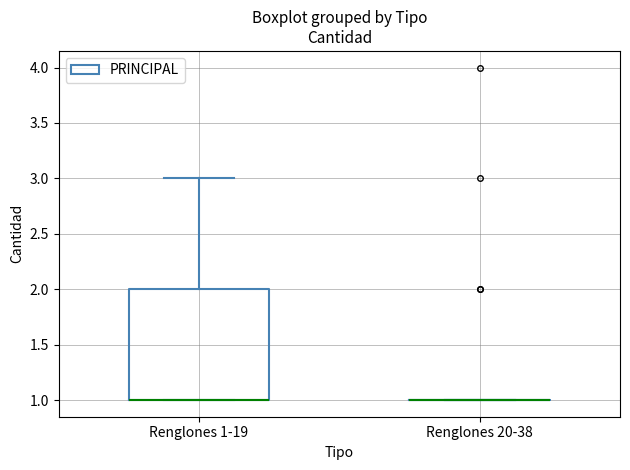

Comparing the boxes themselves (not the whiskers), which one is the tallest?

Renglones 1-19